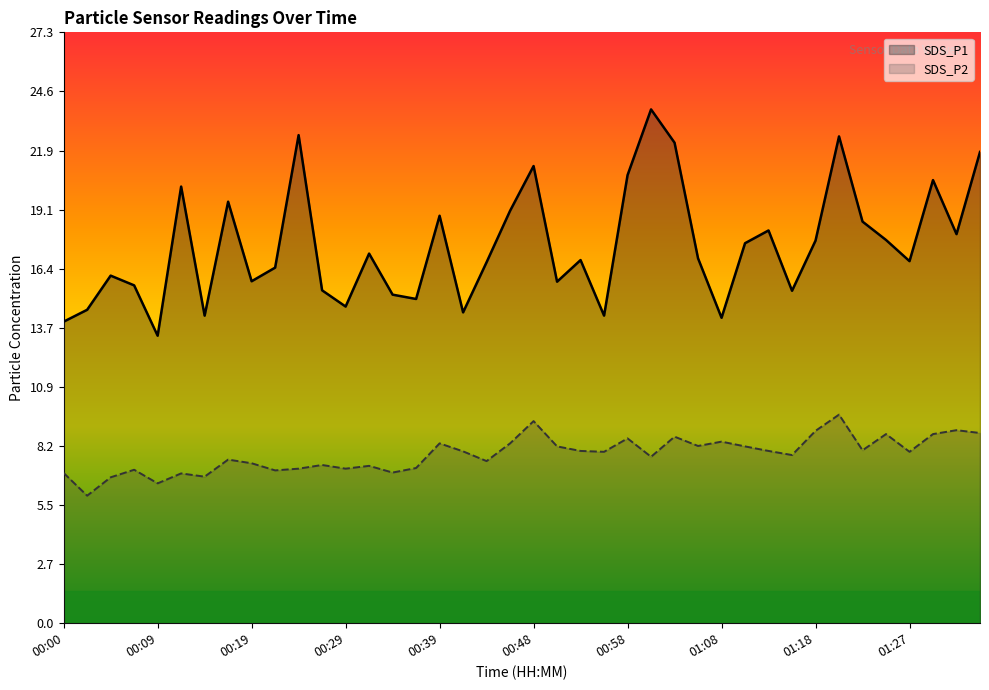

At which category does the chart reach its peak across all series?

01:01